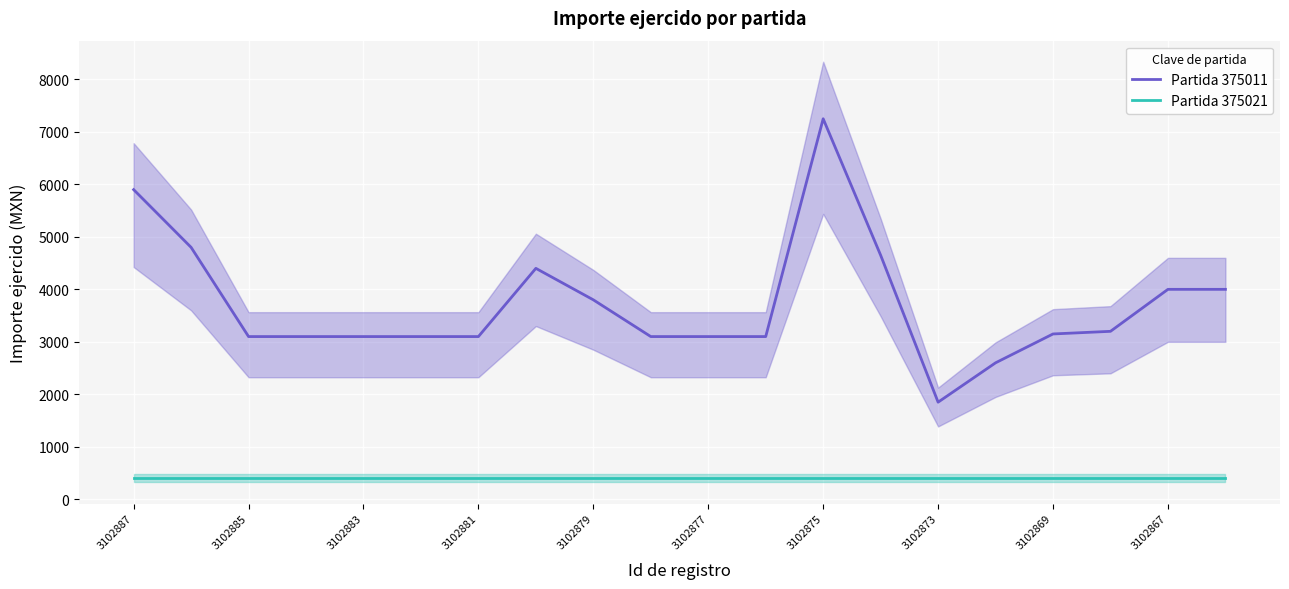

True or false: Partida 375011 and Partida 375021 intersect in this chart.

False